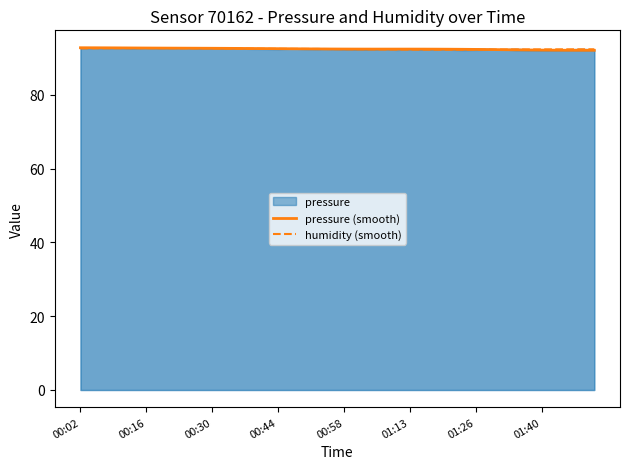

What is the minimum value for pressure?

92.0